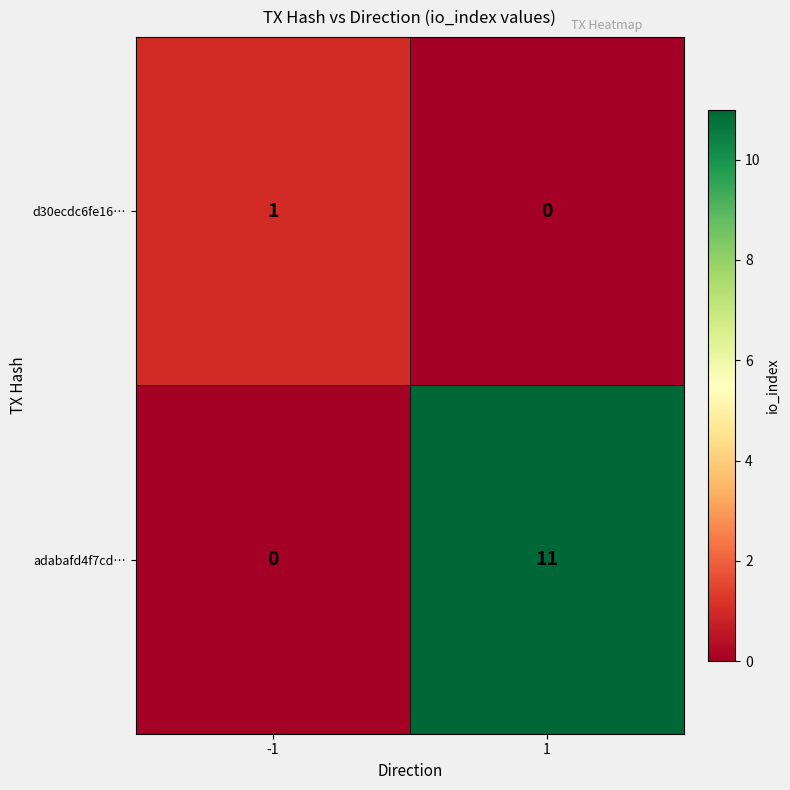

Which series has the largest range (max minus min)?

adabafd4f7cd…